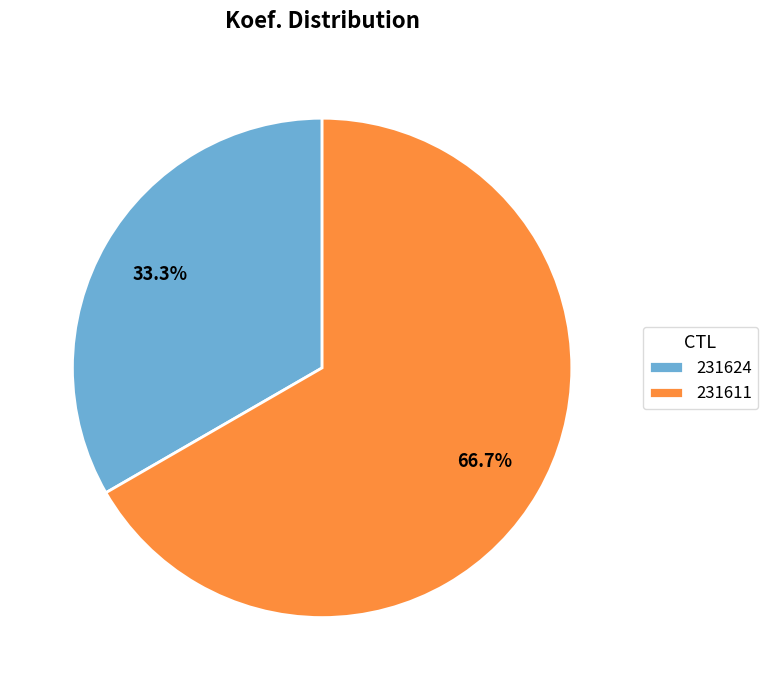

Which has a higher value, 231624 or 231611?

231611